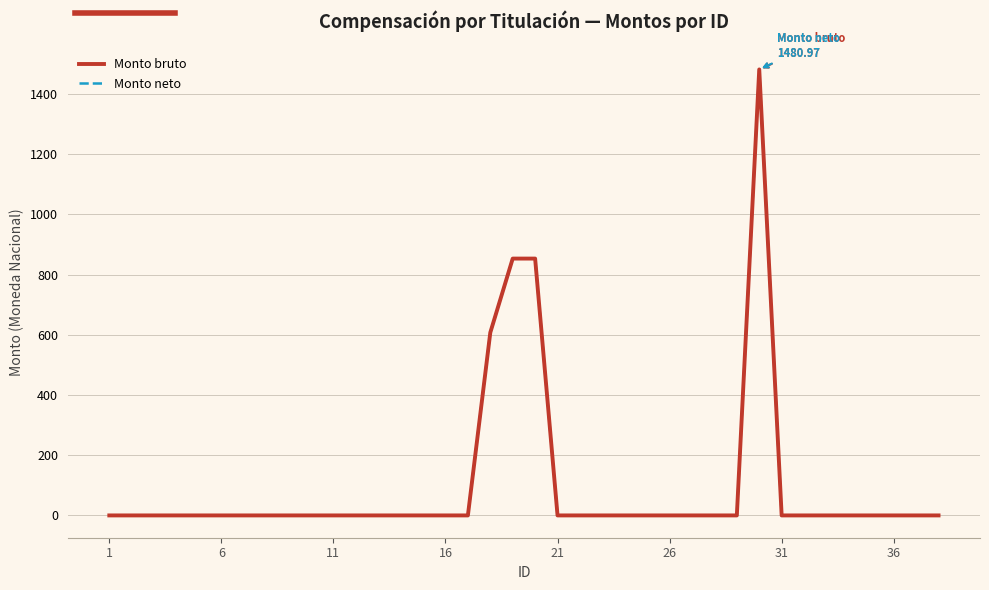

Does the chart display data point markers on the line(s)?

No